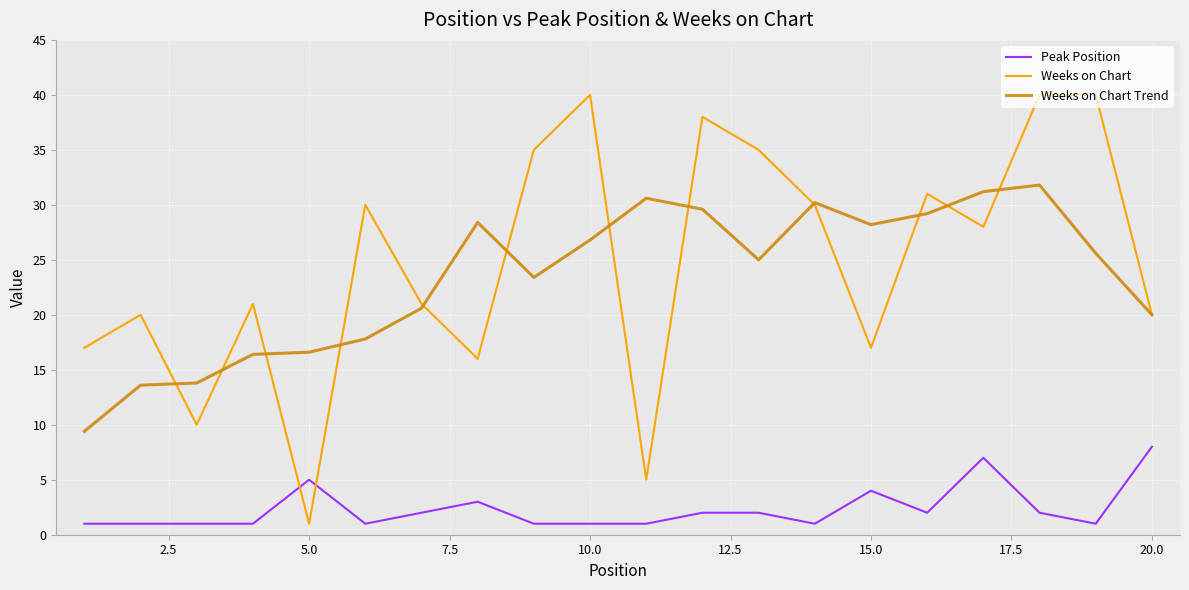

What are all the series names shown in the legend?

Peak Position, Weeks on Chart, Weeks on Chart Trend